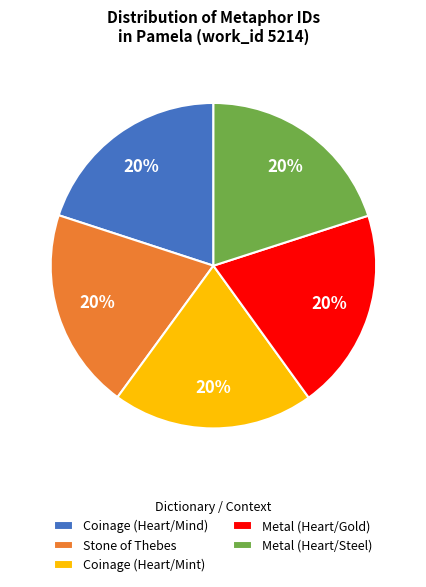

To the nearest percent, what percentage of the pie is Metal (Heart/Gold)?

20%